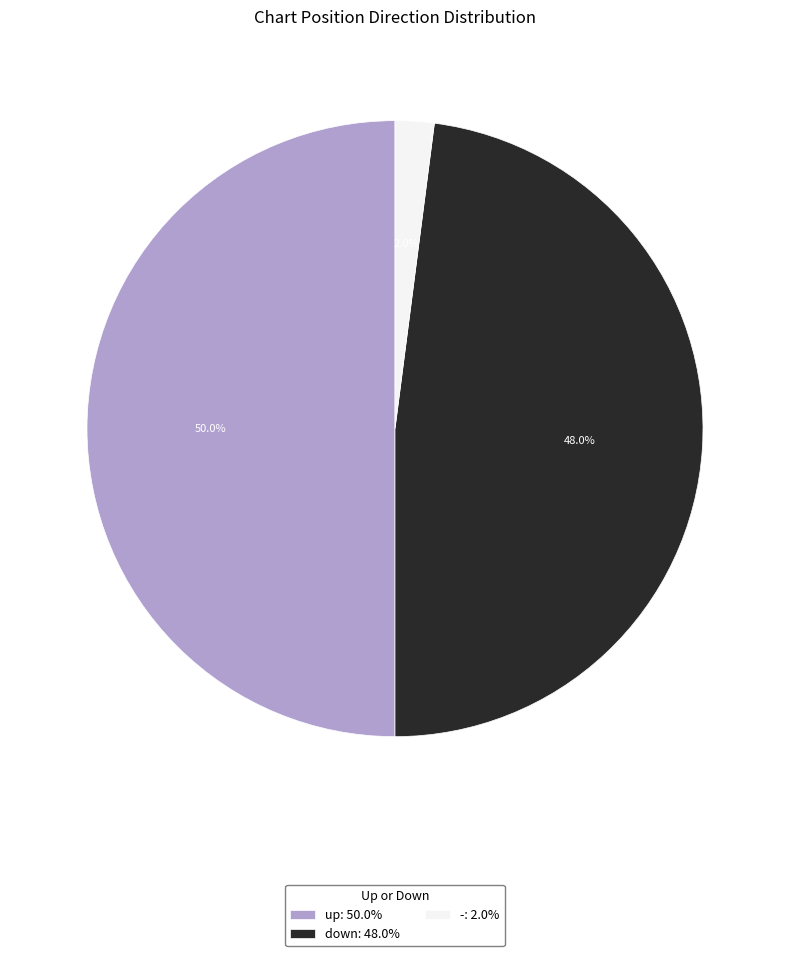

The up slice represents 50% of the pie. True or false?

True